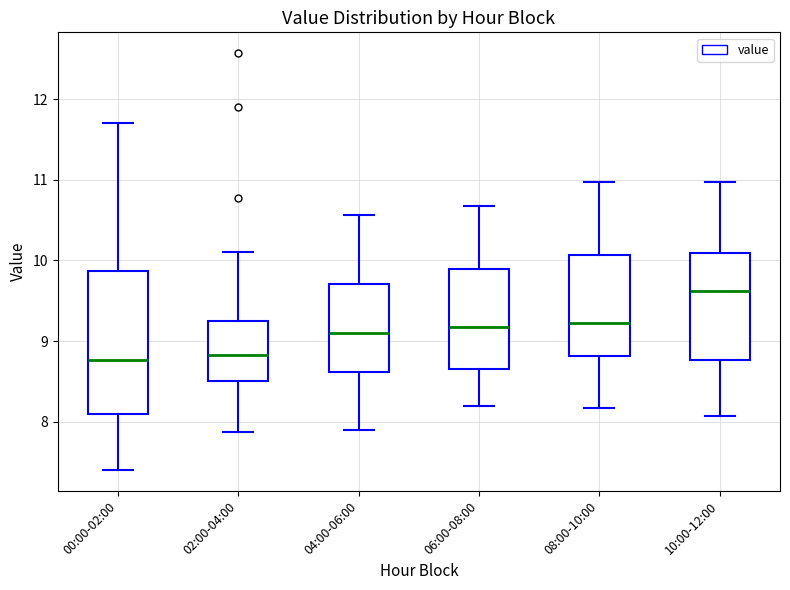

Reading left to right, transcribe this box plot: for each box, give where its median line is, the range the box spans, and where its two whiskers end, as read against the y-axis. The values are not printed on the chart, so give them approximately, as read against the axis.

00:00-02:00: median 8.8, box 8.1 to 9.9, whiskers 7.4 to 11.7
02:00-04:00: median 8.8, box 8.5 to 9.2, whiskers 7.9 to 10.1
04:00-06:00: median 9.1, box 8.6 to 9.7, whiskers 7.9 to 10.6
06:00-08:00: median 9.2, box 8.7 to 9.9, whiskers 8.2 to 10.7
08:00-10:00: median 9.2, box 8.8 to 10.1, whiskers 8.2 to 11.0
10:00-12:00: median 9.6, box 8.8 to 10.1, whiskers 8.1 to 11.0